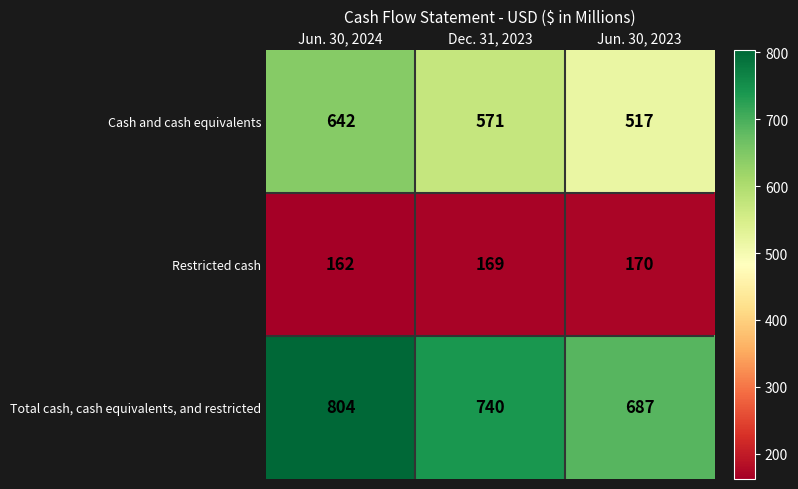

Count the number of data series in this chart.

3